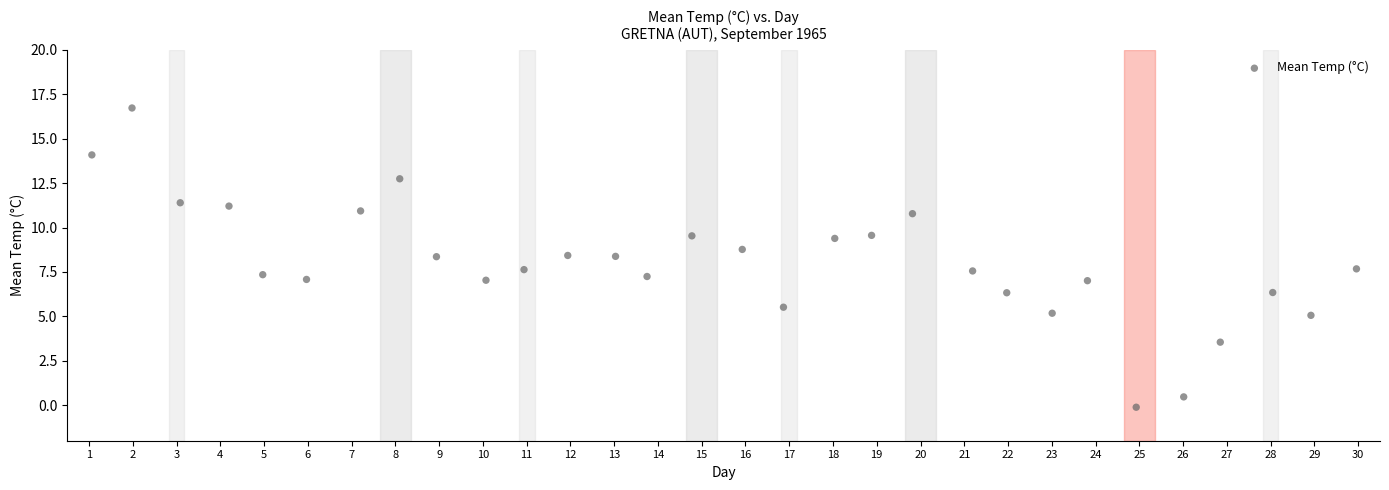

What is the range of X values (max minus min)?

28.9